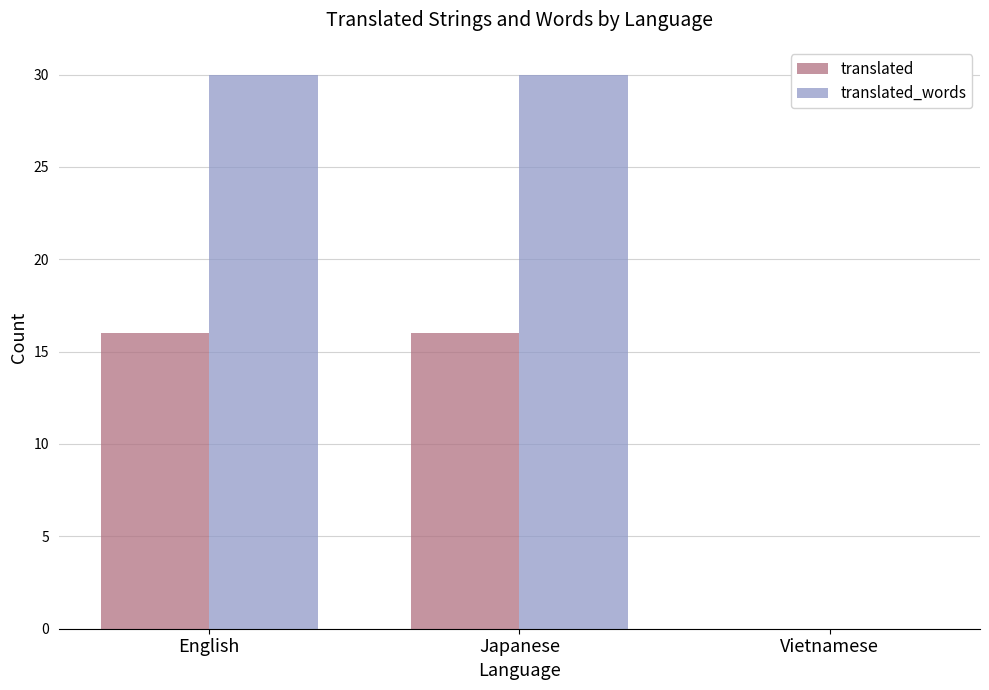

Reading left to right, list all the values displayed in this chart.

translated: English=16	Japanese=16	Vietnamese=0
translated_words: English=30	Japanese=30	Vietnamese=0